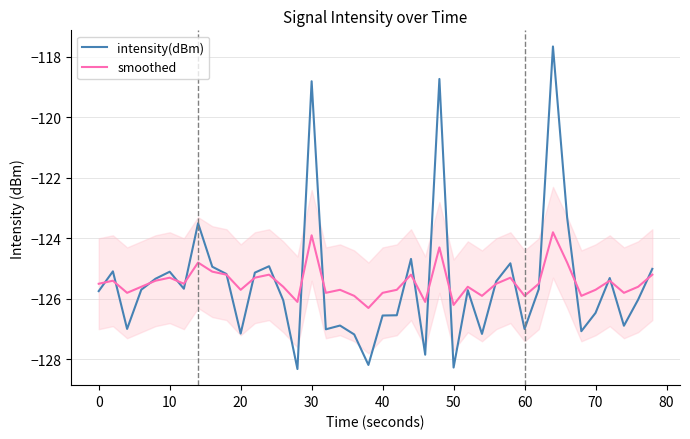

Which series has the largest range (max minus min)?

intensity(dBm)